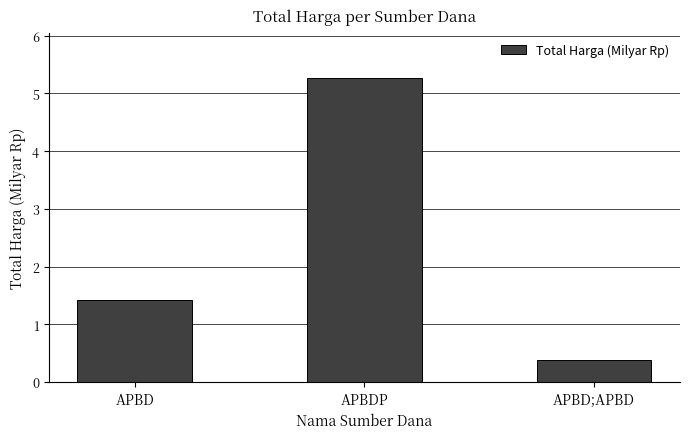

Reading left to right, list all the values displayed in this chart.

APBD=1.4	APBDP=5.3	APBD;APBD=0.4